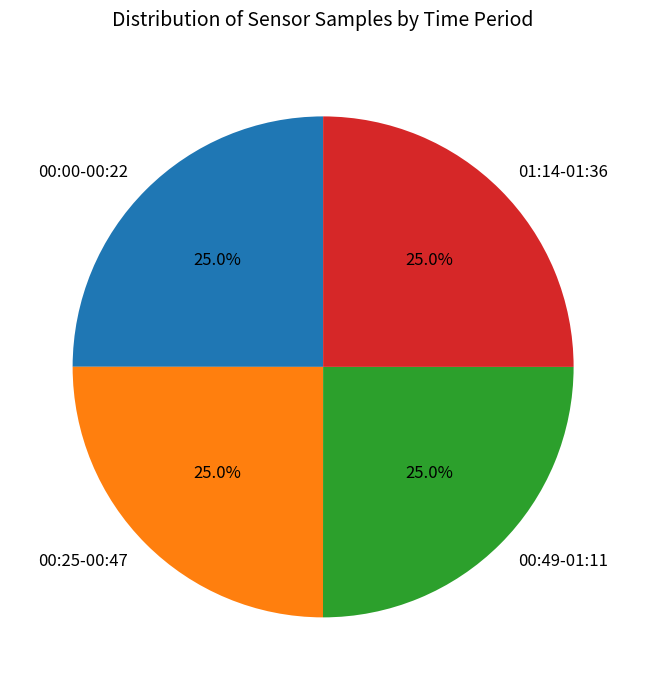

What portion of the pie excludes 00:25-00:47?

75.0%